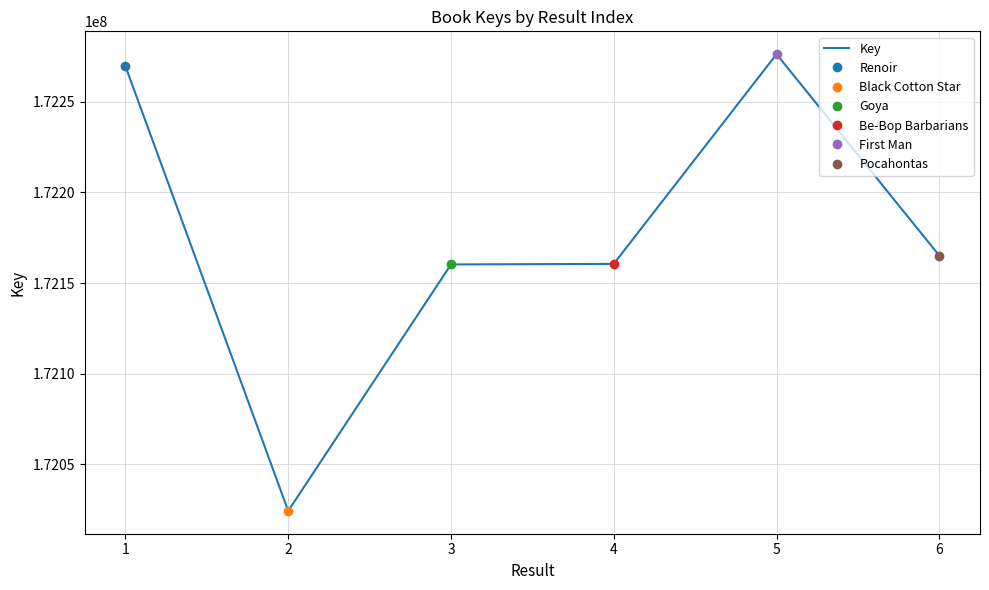

What is the ratio of the value at 2 to the value at 3?

1.0